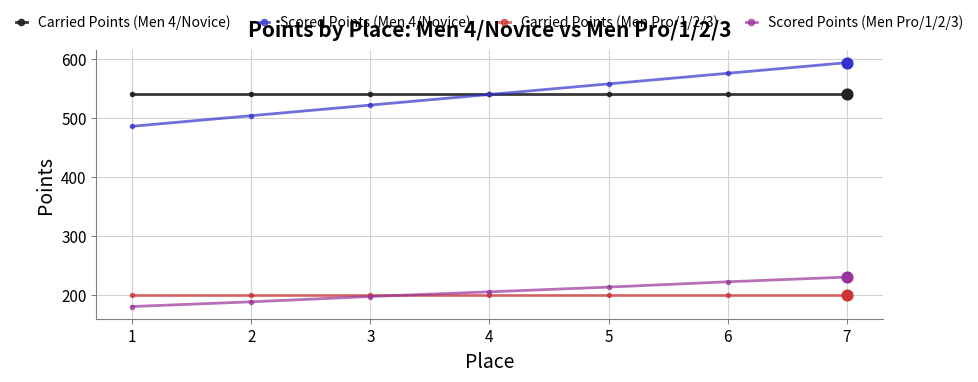

What is the difference between the highest and lowest values at 2?

352